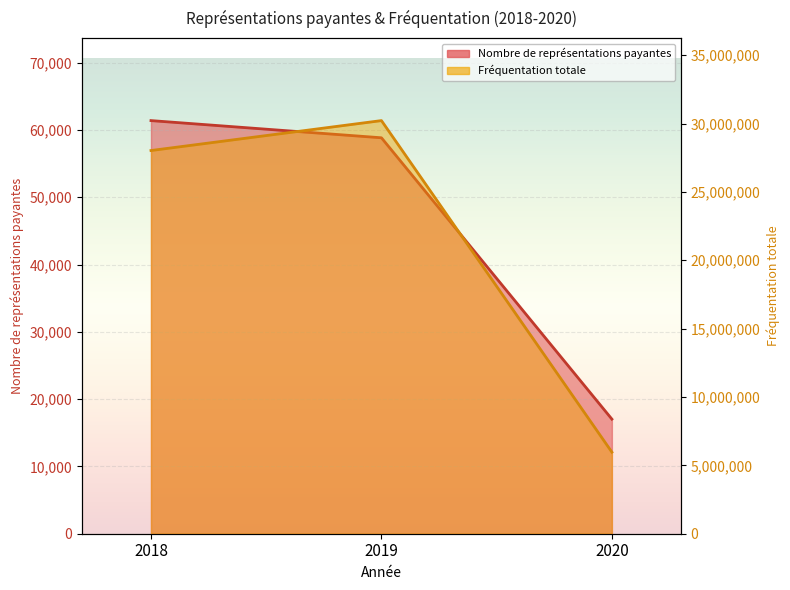

True or false: Nombre de représentations payantes has a value of 61394 at 2018.

True